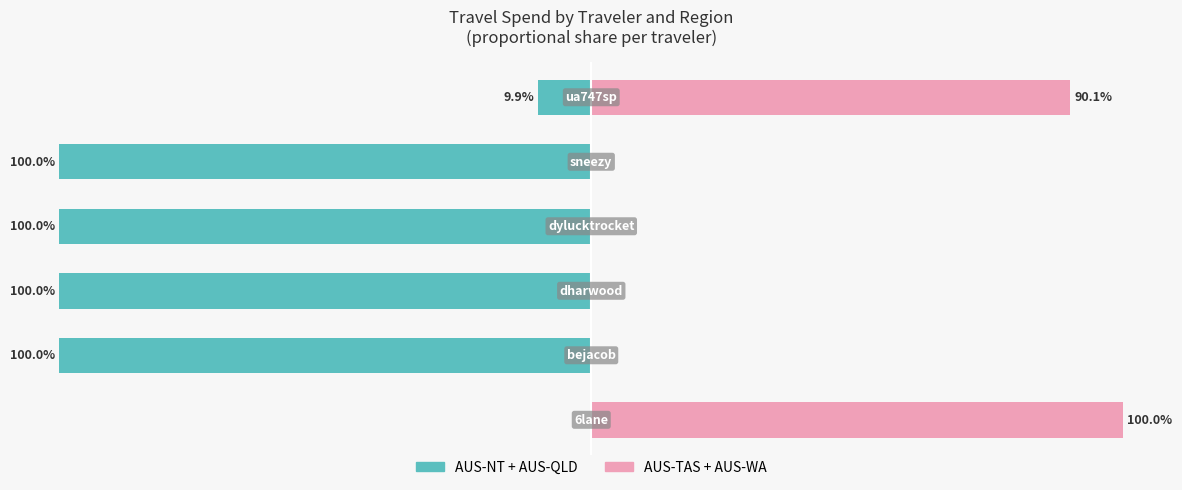

The value of AUS-TAS + AUS-WA at 0 is 165.6. True or false?

False